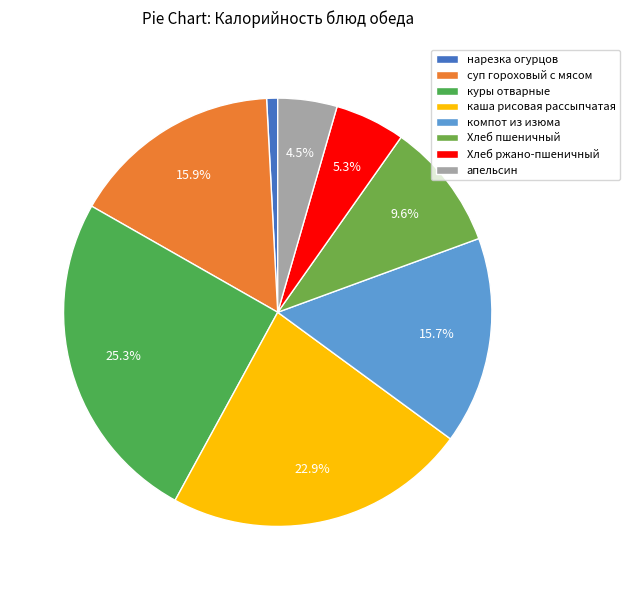

The компот из изюма slice represents 7% of the pie. True or false?

False